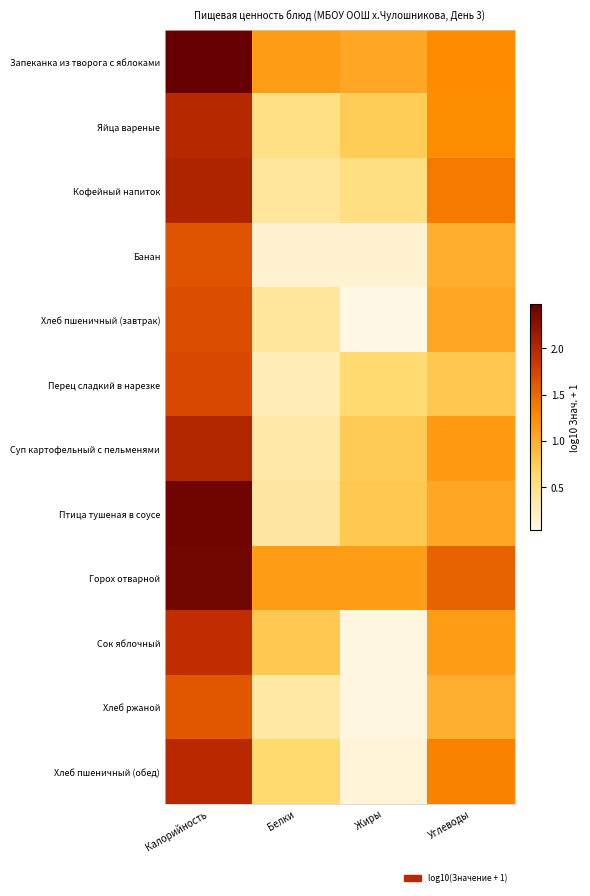

Which series has the largest total across all categories?

Горох отварной